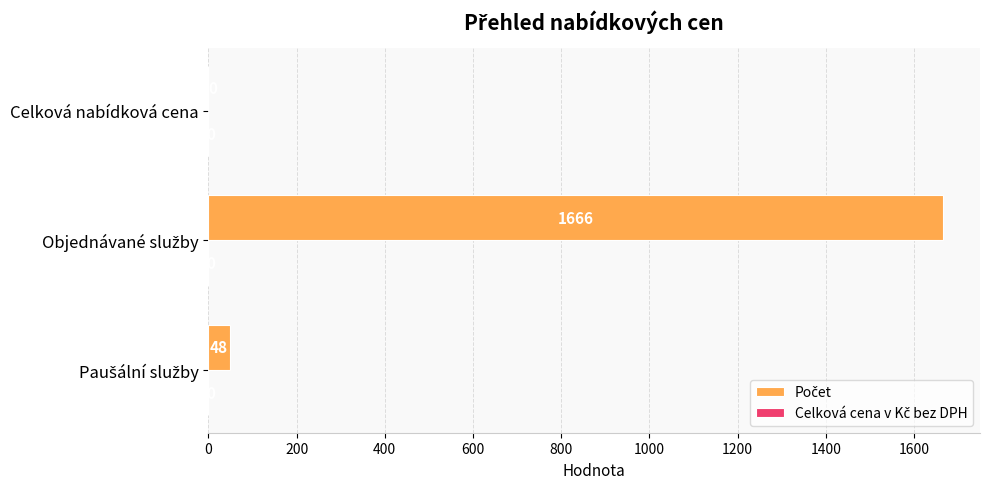

What is the sum of all values?

1714